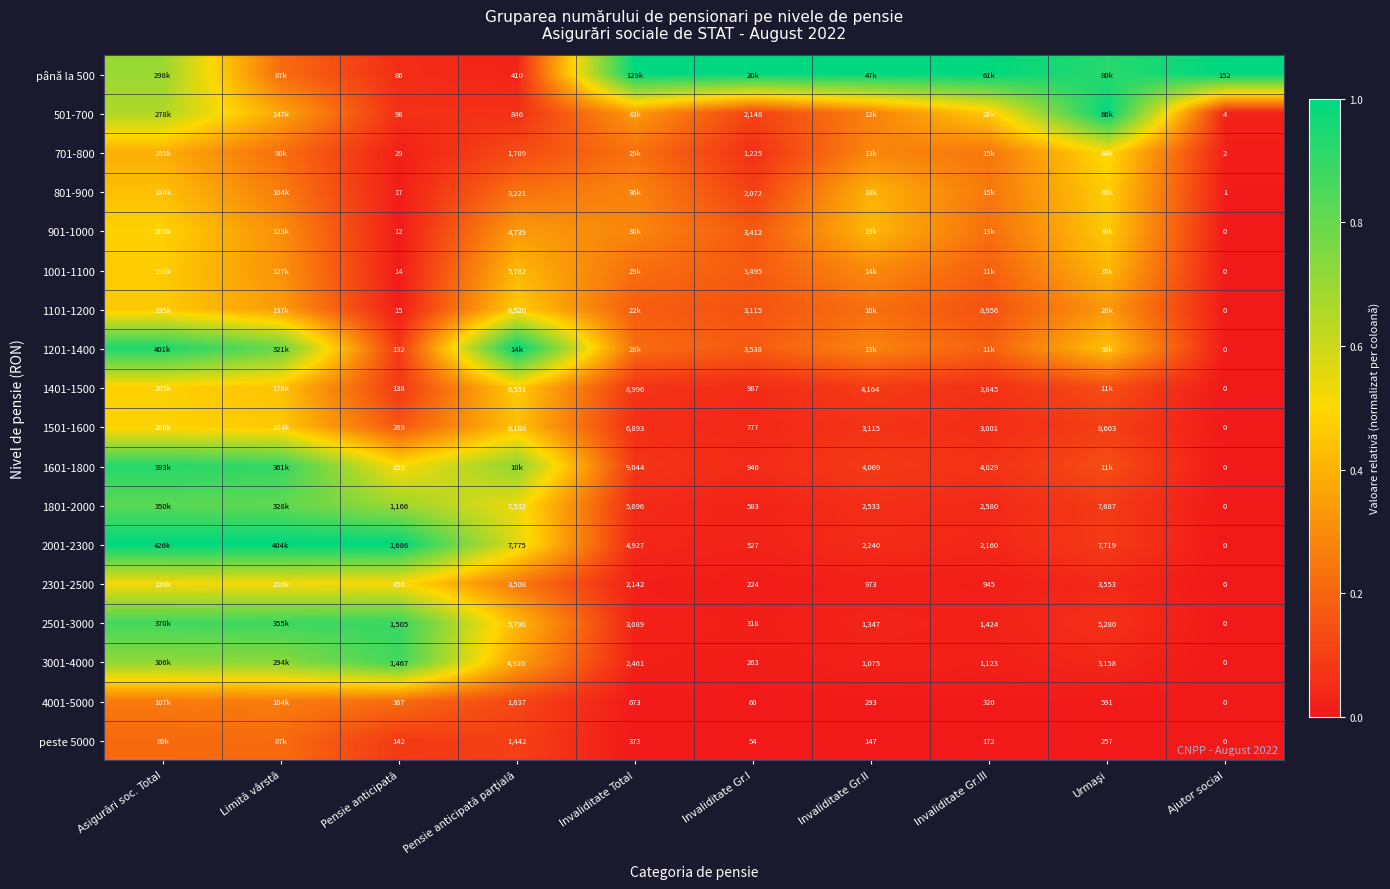

Is the value of 901-1000 at Limită vârstă greater than the value of 2301-2500 at Urmaşi?

Yes